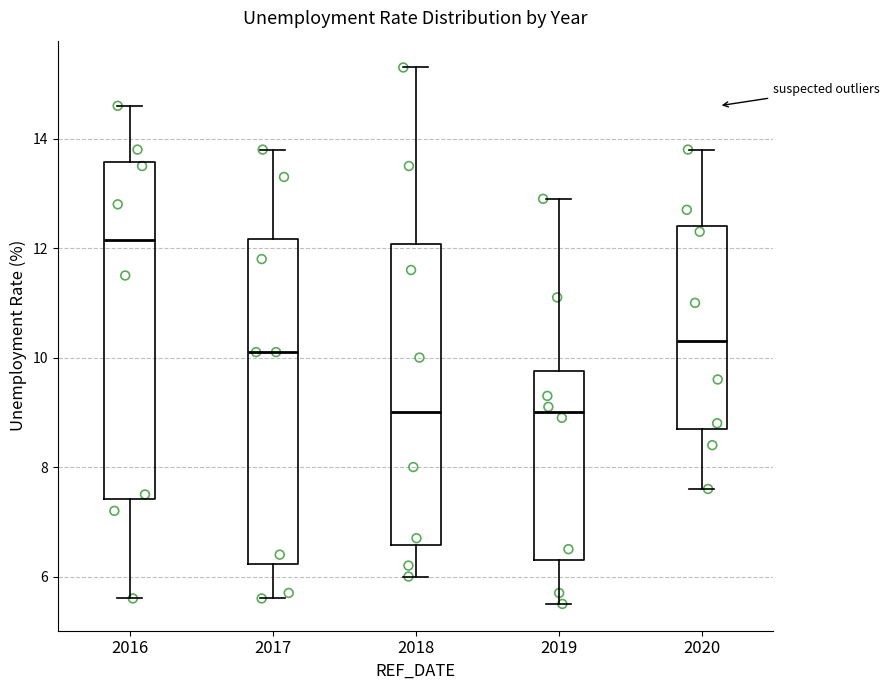

Reading left to right, read every box against the y-axis: the position of its median line, the range the box covers, and the ends of its whiskers. The values are not printed on the chart, so give them approximately, as read against the axis.

2016: median 12.2, box 7.4 to 13.6, whiskers 5.6 to 14.6
2017: median 10.2, box 6.2 to 12.2, whiskers 5.6 to 13.8
2018: median 9.0, box 6.6 to 12.0, whiskers 6.0 to 15.4
2019: median 9.0, box 6.4 to 9.8, whiskers 5.6 to 13.0
2020: median 10.4, box 8.8 to 12.4, whiskers 7.6 to 13.8